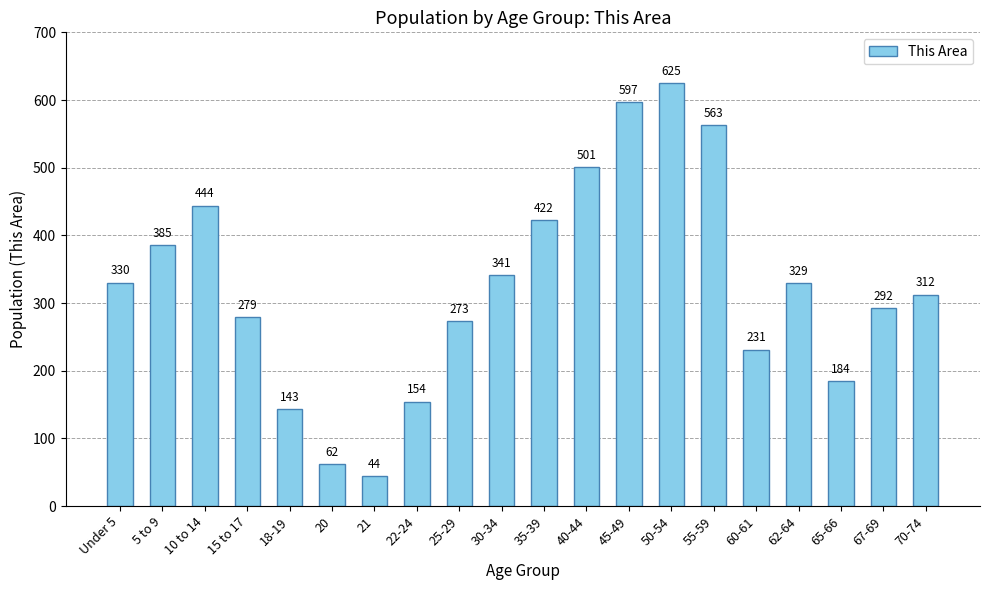

What is the change in value from 10 to 14 to 55-59?

+119